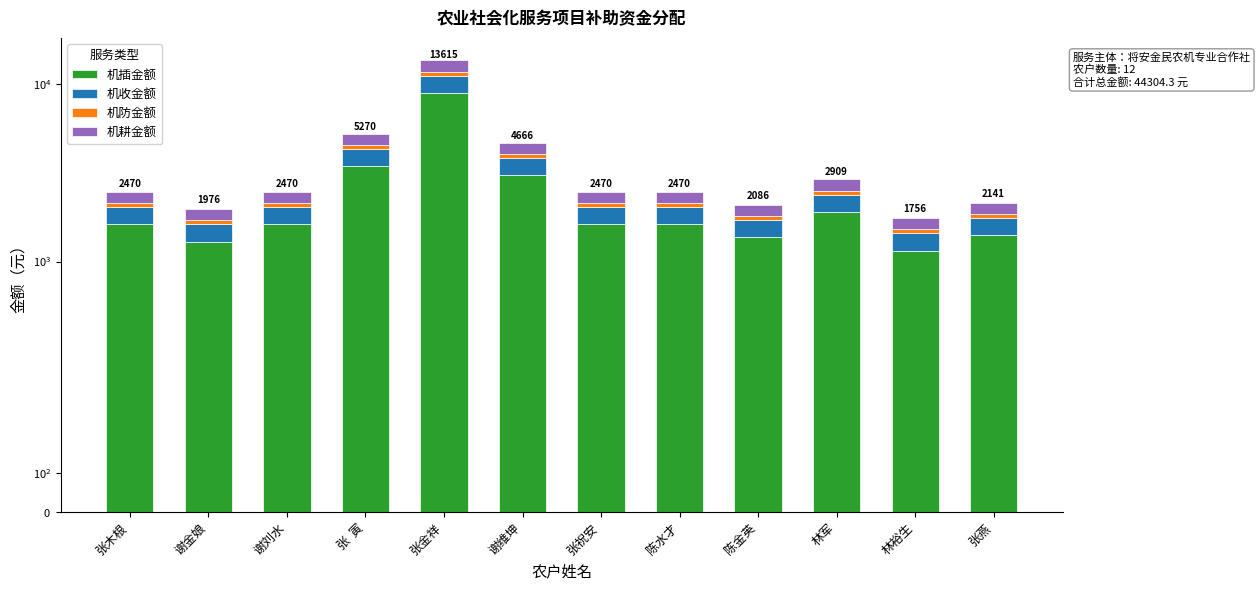

The value of 机防金额 at 张木根 is 65.4. True or false?

False